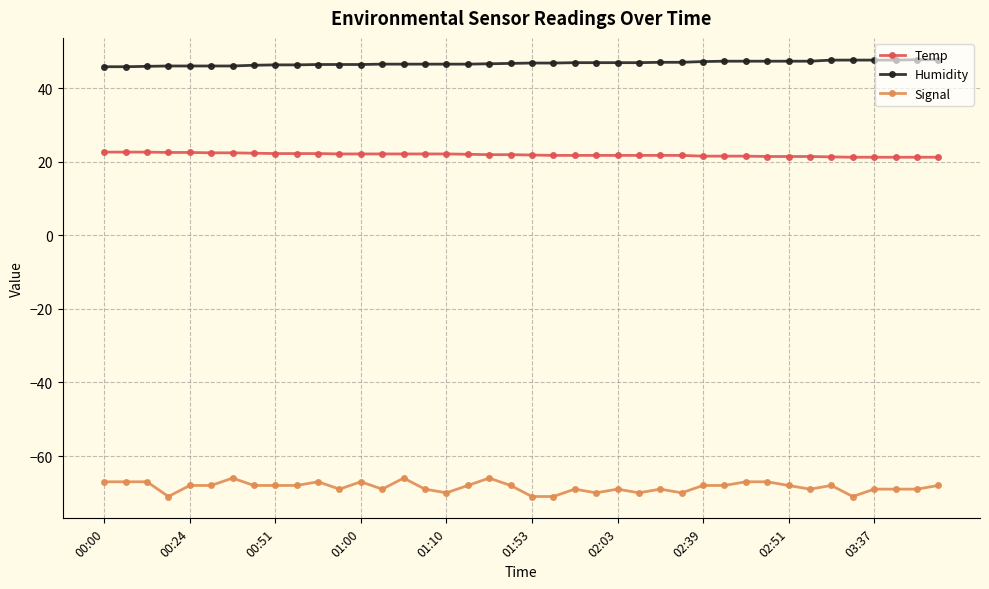

What is the value of the Signal point at the 38th from the left?

-69.0